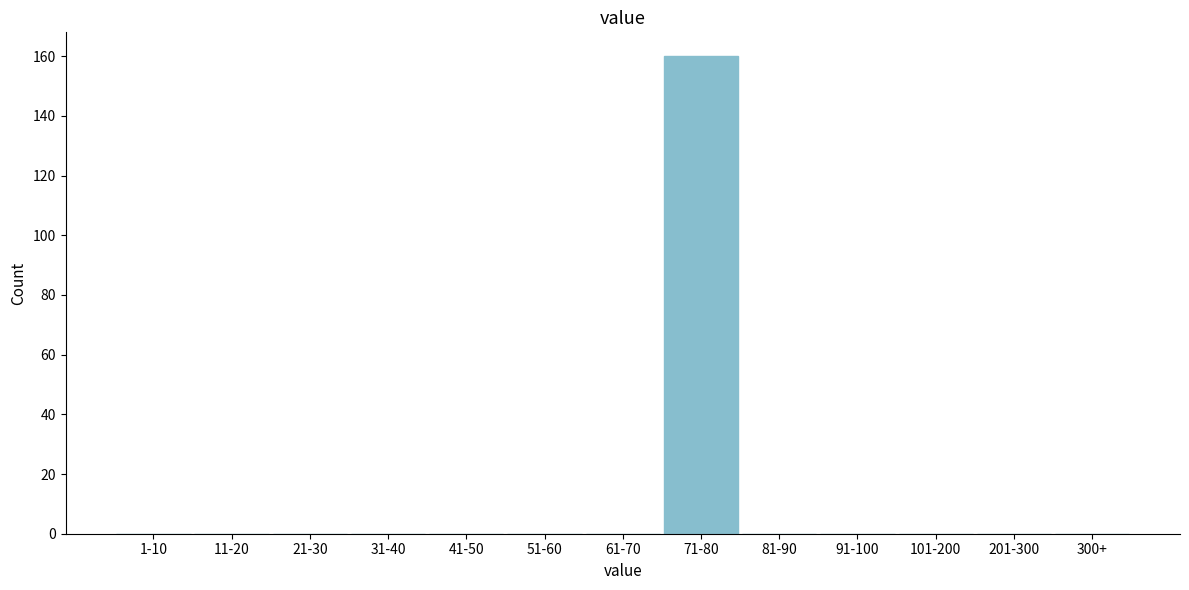

Reading right to left, what are all the values shown in this chart?

300+=0	201-300=0	101-200=0	91-100=0	81-90=0	71-80=160	61-70=0	51-60=0	41-50=0	31-40=0	21-30=0	11-20=0	1-10=0